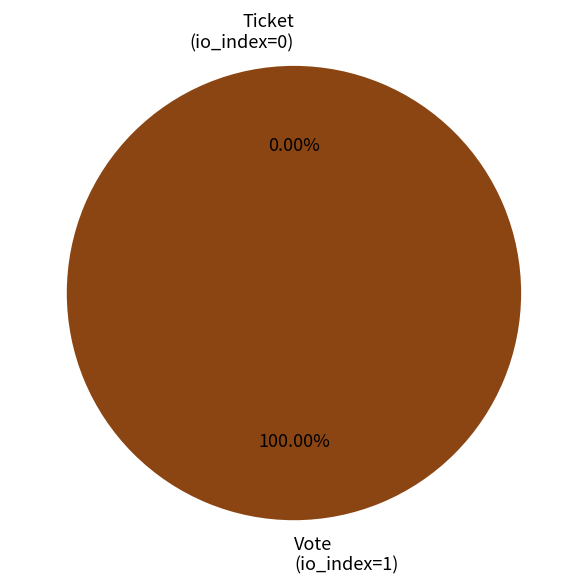

Does any single category account for the majority?

Yes